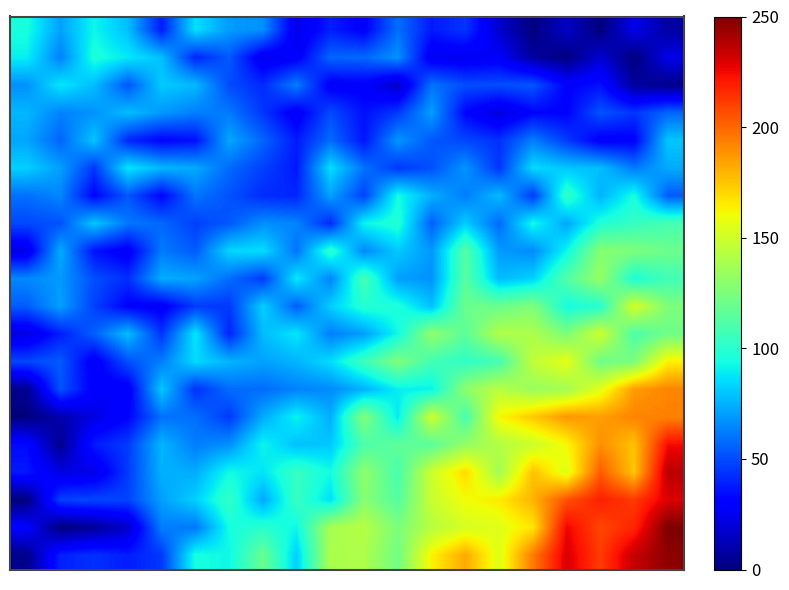

At which category is the sum across all series the highest?

19